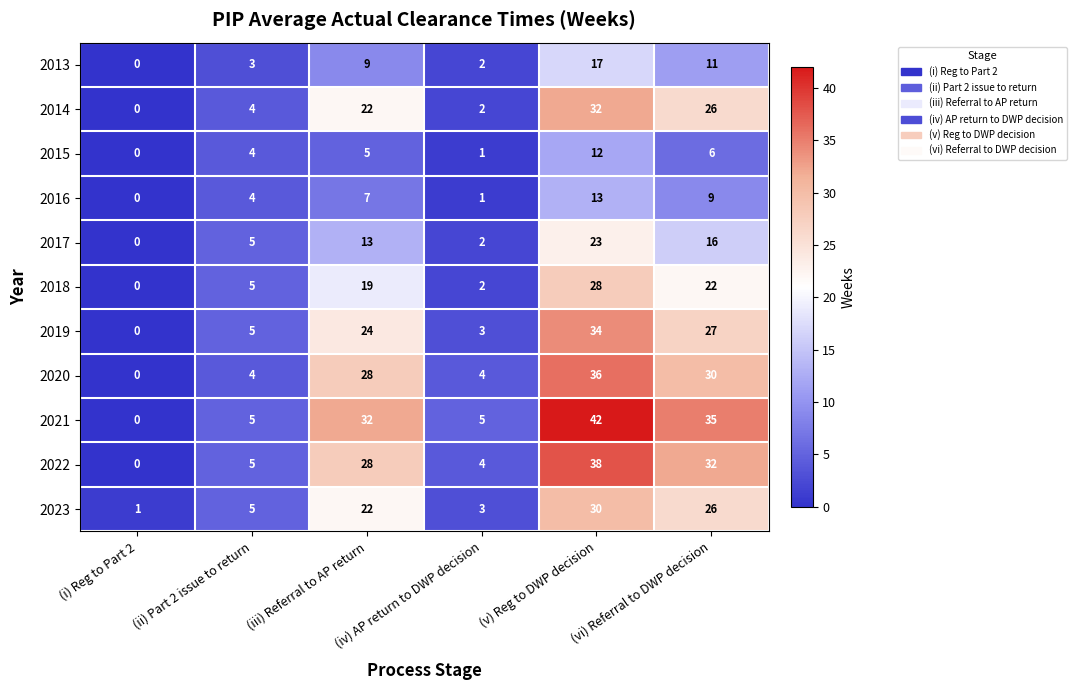

The value of 2018 at (iii) Referral to AP return is 5. True or false?

False